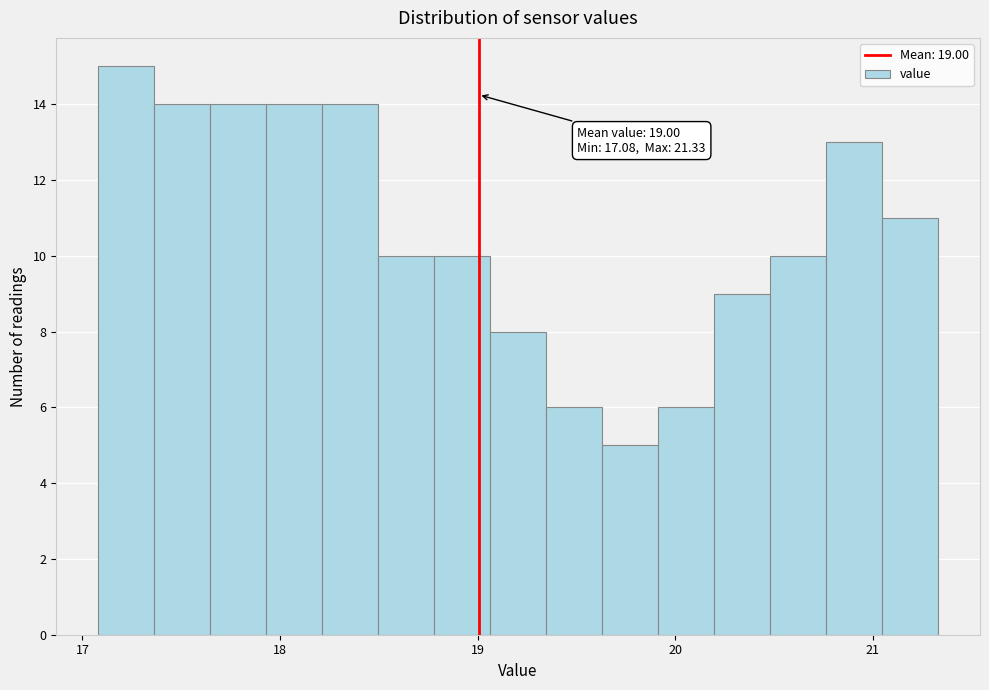

Around what value on the x-axis is the tallest bar? Give the approximate position of its centre, as read against the axis.

17.2